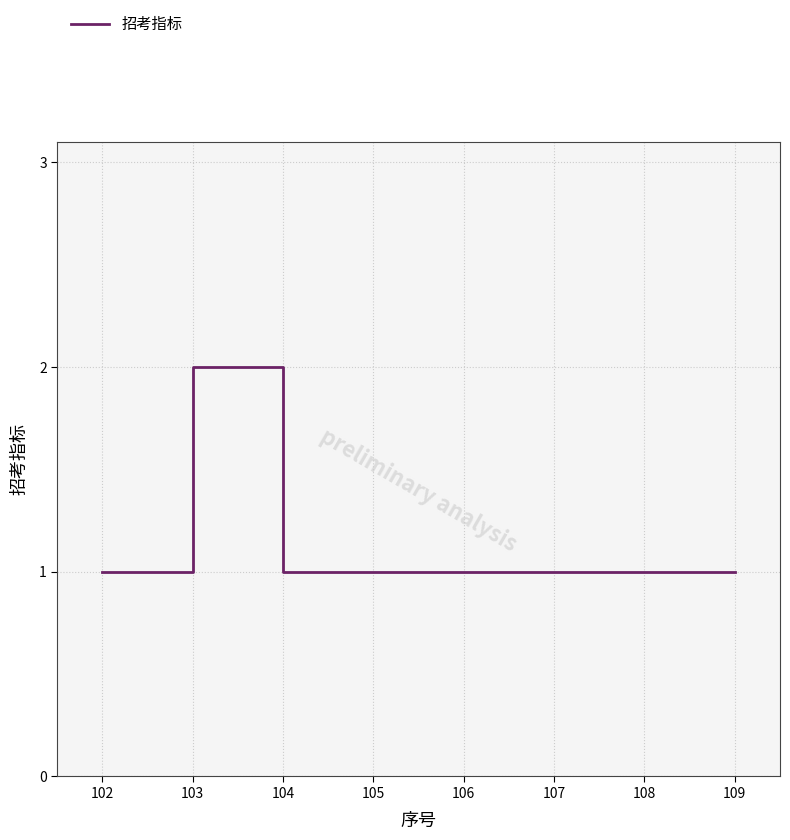

Approximately how many times larger is the value at 103 compared to 106?

2.0